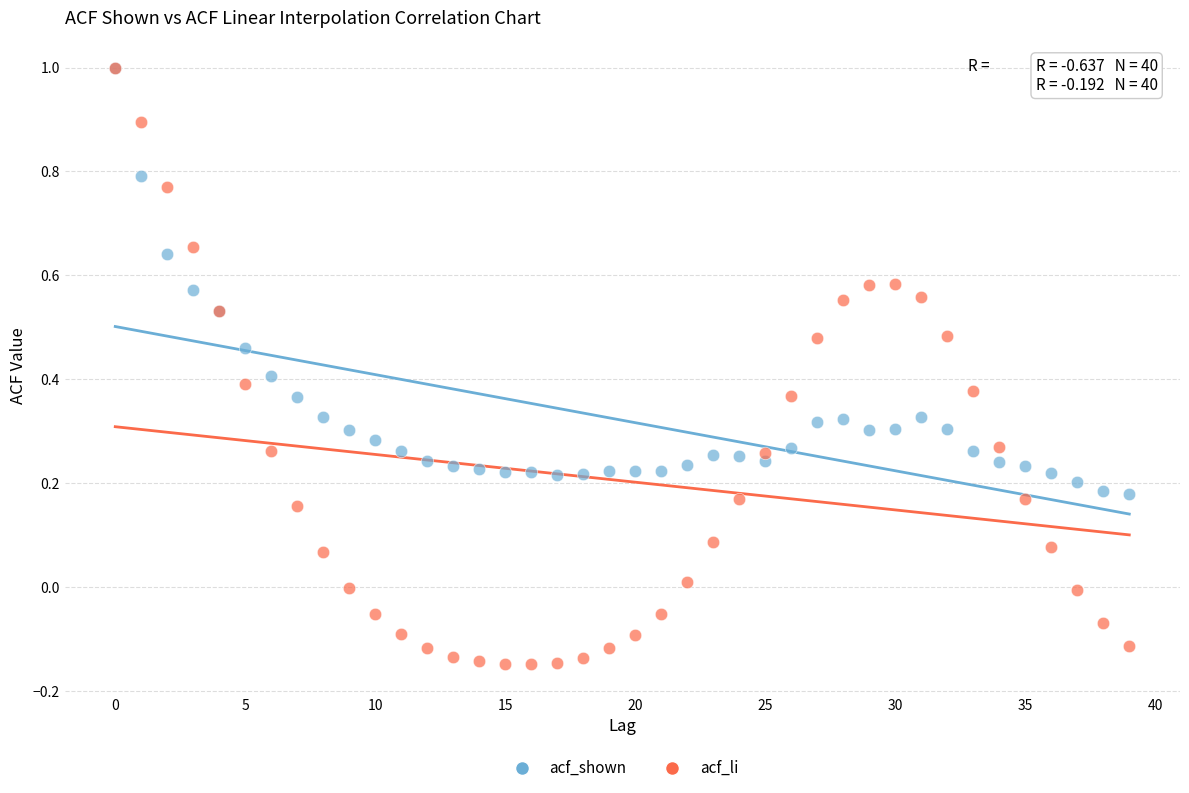

What are all the series names shown in the legend?

acf_shown, acf_li